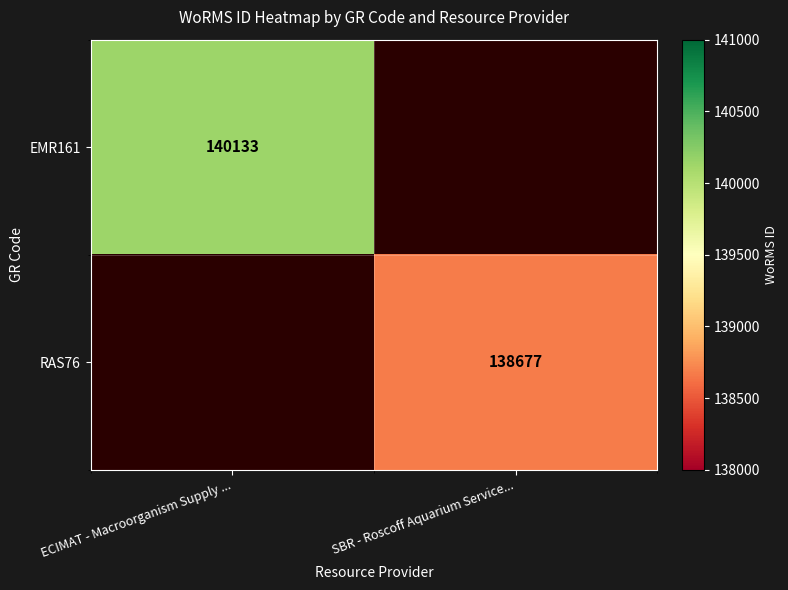

Which has a higher value, ECIMAT - Macroorganism Supply ... or SBR - Roscoff Aquarium Service...?

ECIMAT - Macroorganism Supply ...